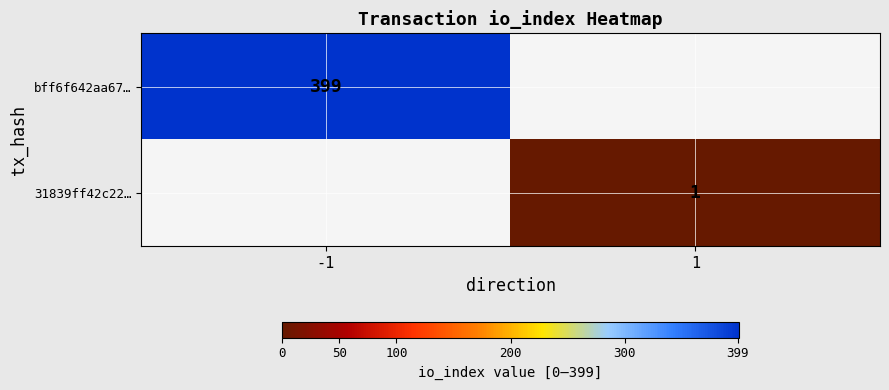

The value of bff6f642aa67… at -1 is 399. True or false?

True